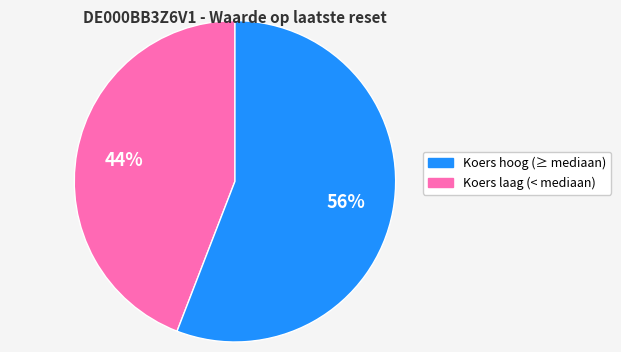

Is there any slice that represents more than half of the pie?

Yes